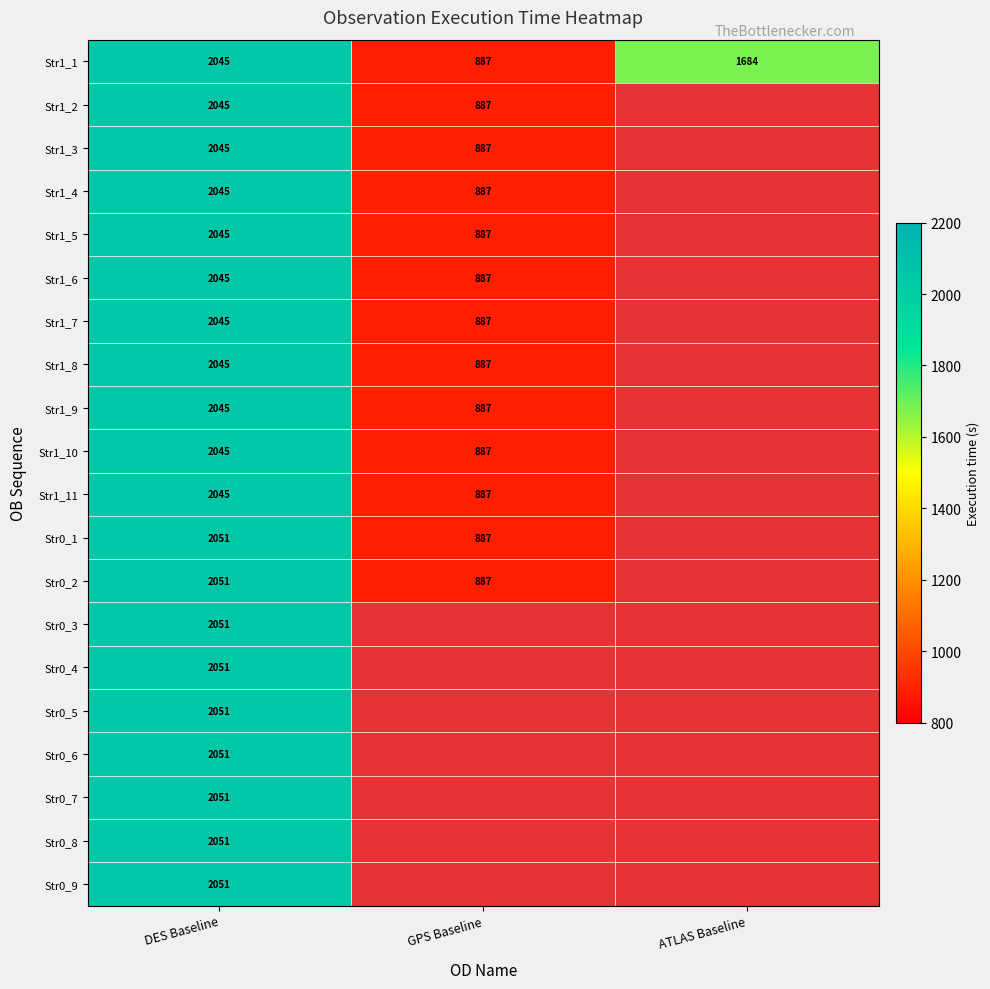

The value of Str1_8 at DES Baseline is 2045. True or false?

True